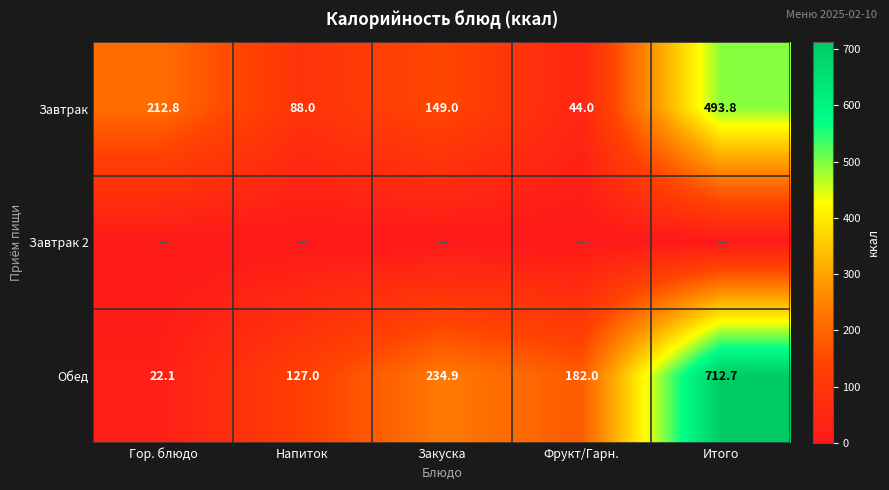

What is the sum of all Обед values?

1278.7